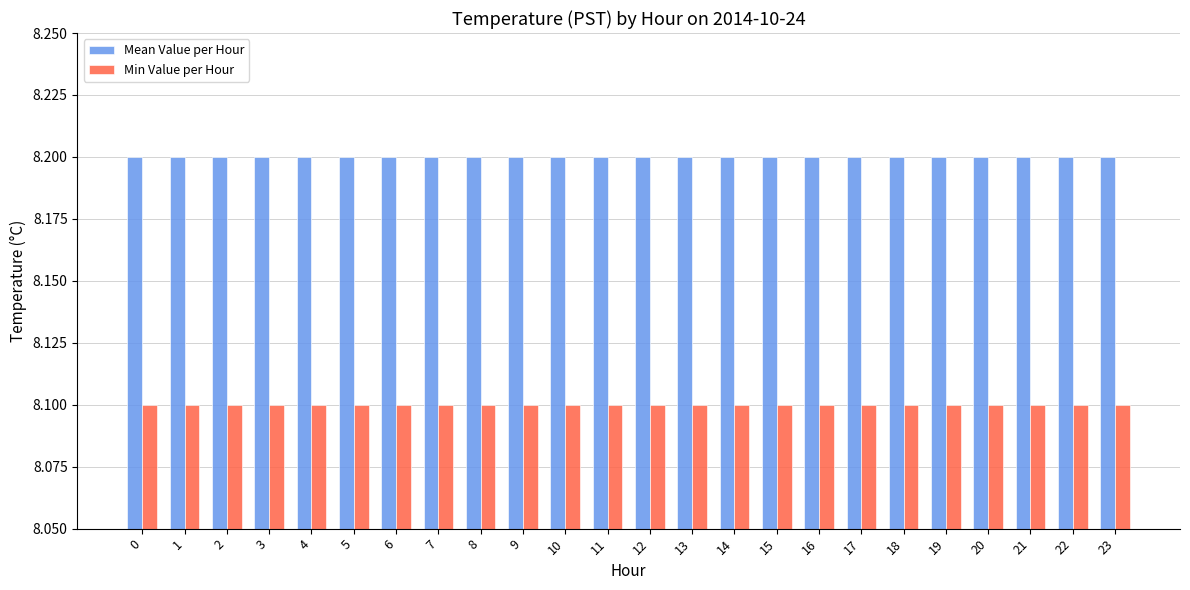

Which series has the largest total across all categories?

Mean Value per Hour